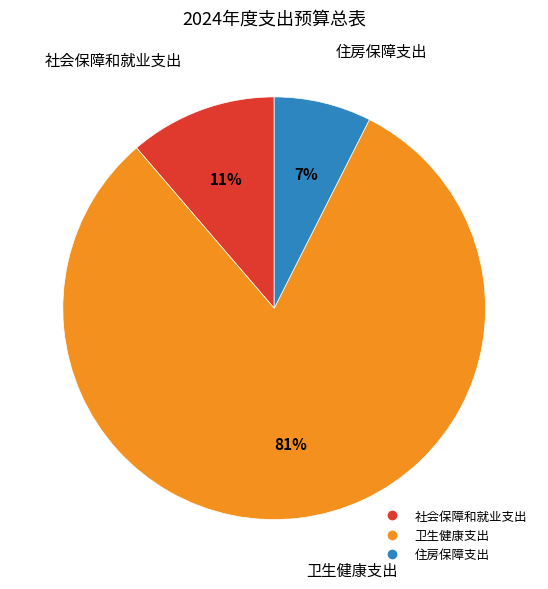

How many segments does this pie chart have?

3